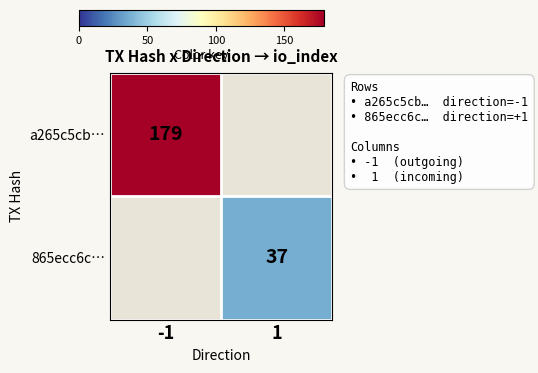

The value of a265c5cb… at -1 is 179. True or false?

True